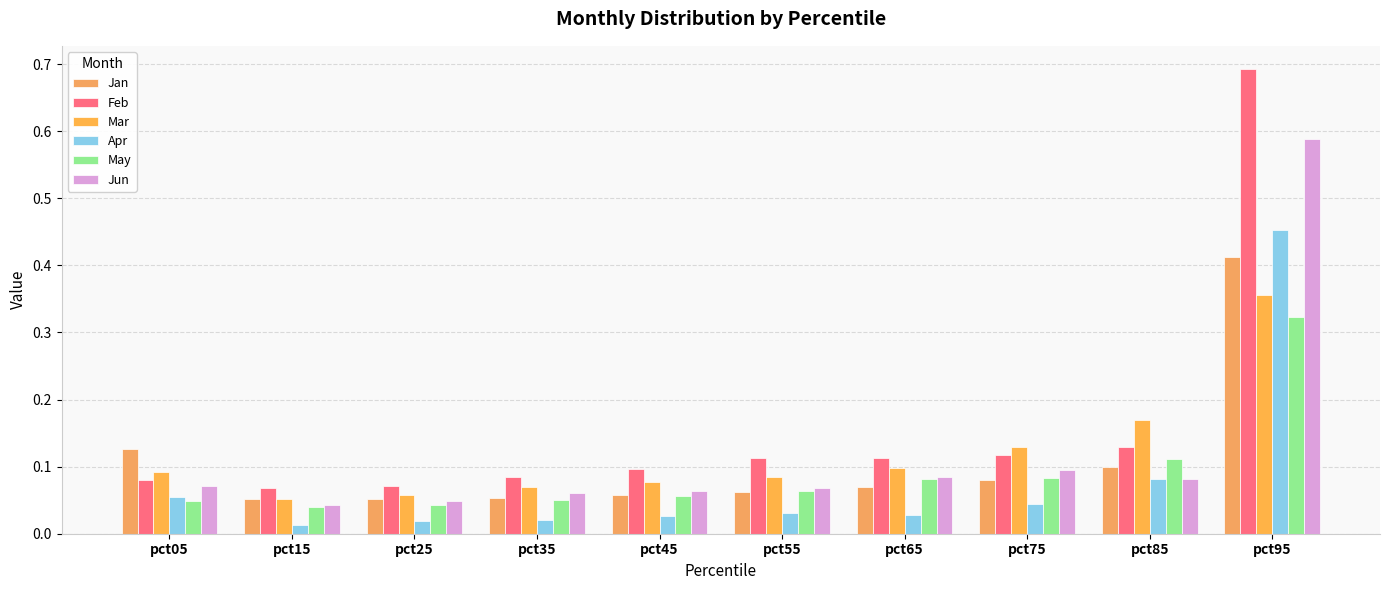

Between pct55 and pct35, which is larger?

pct55